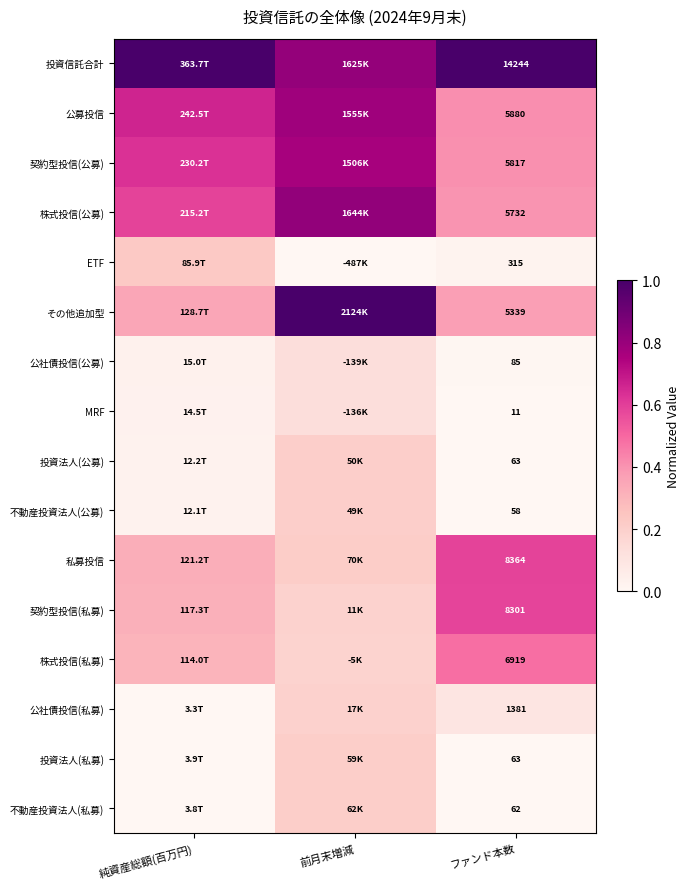

True or false: 株式投信(公募) has a value of 0.8 at 前月末増減.

True